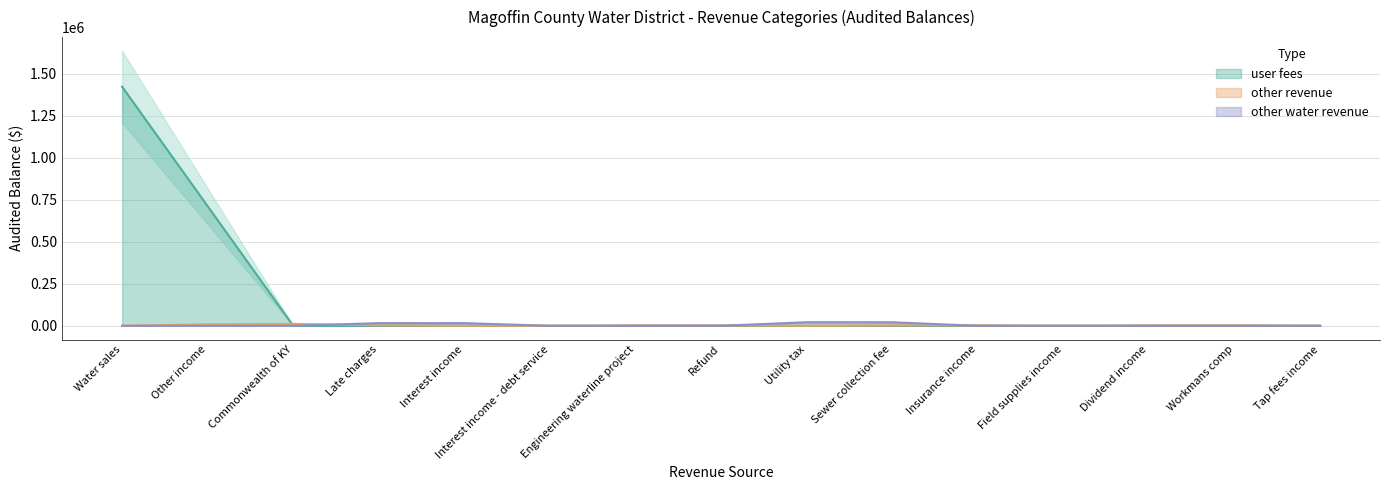

Count the number of categories in the chart.

15